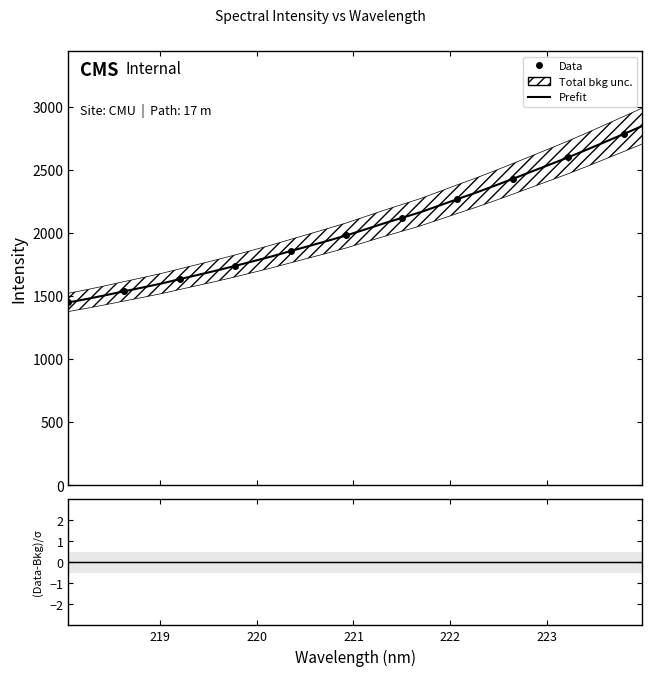

Is it true that Prefit equals 3130.9 at 19?

False